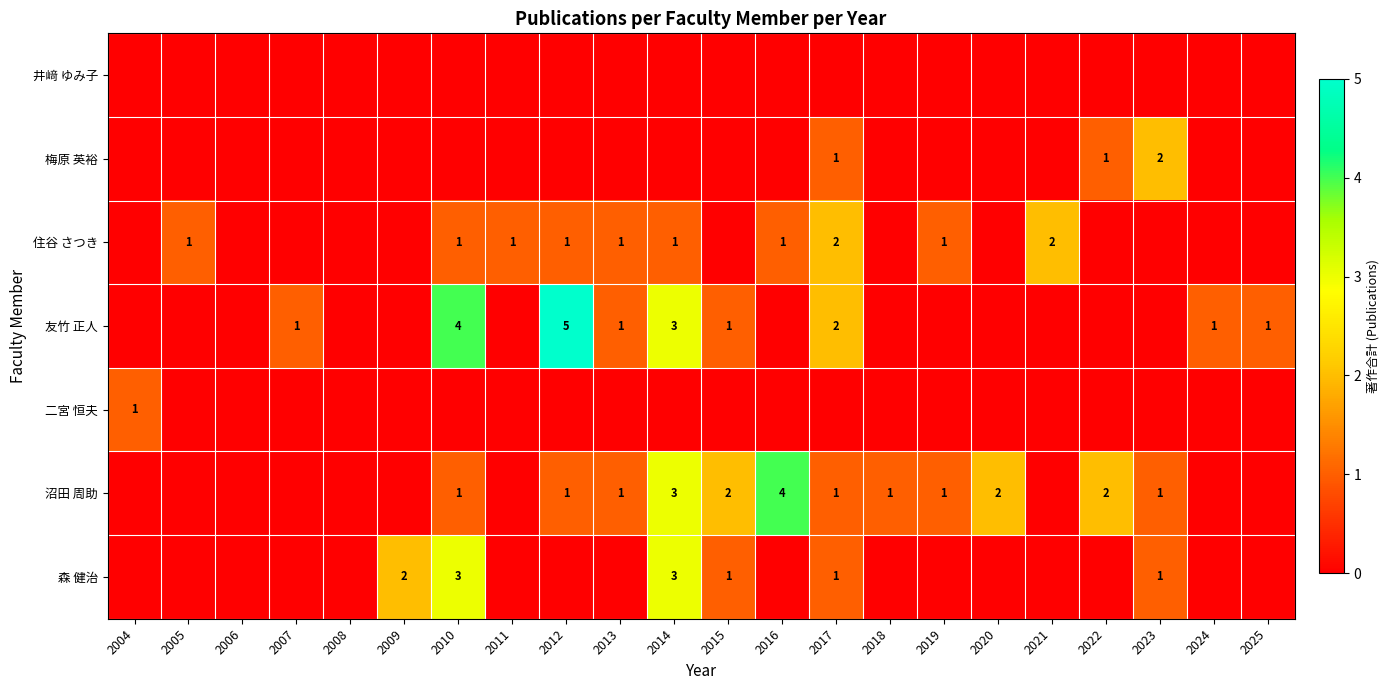

What is the total value across all series at 2013?

3